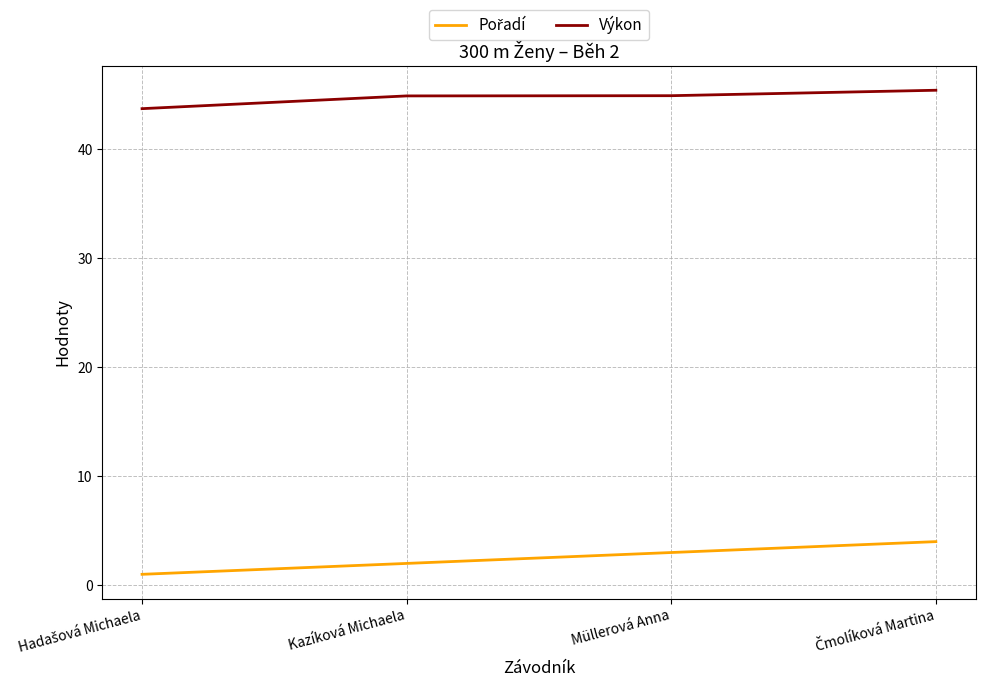

Which series has the largest total across all categories?

Výkon